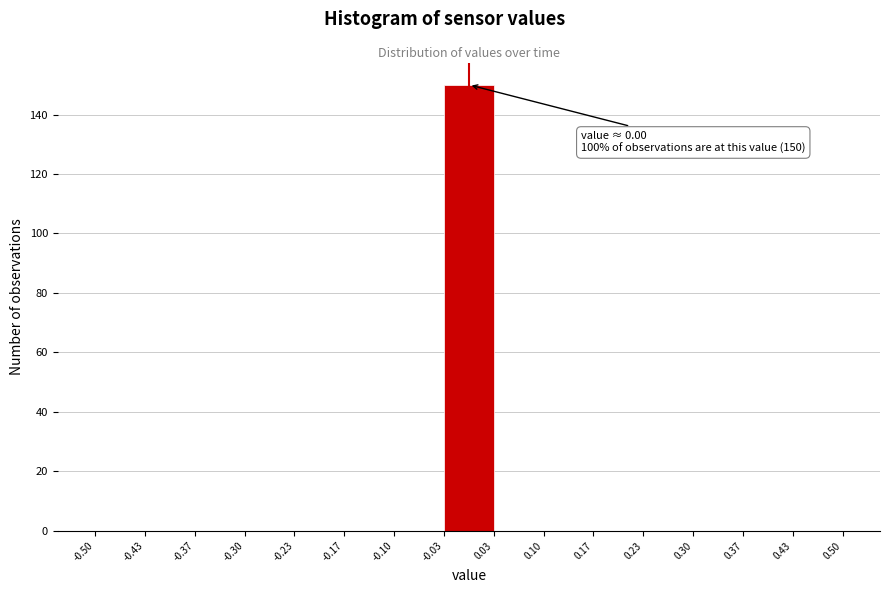

Which range on the x-axis has the tallest bar?

-0.03 to 0.03